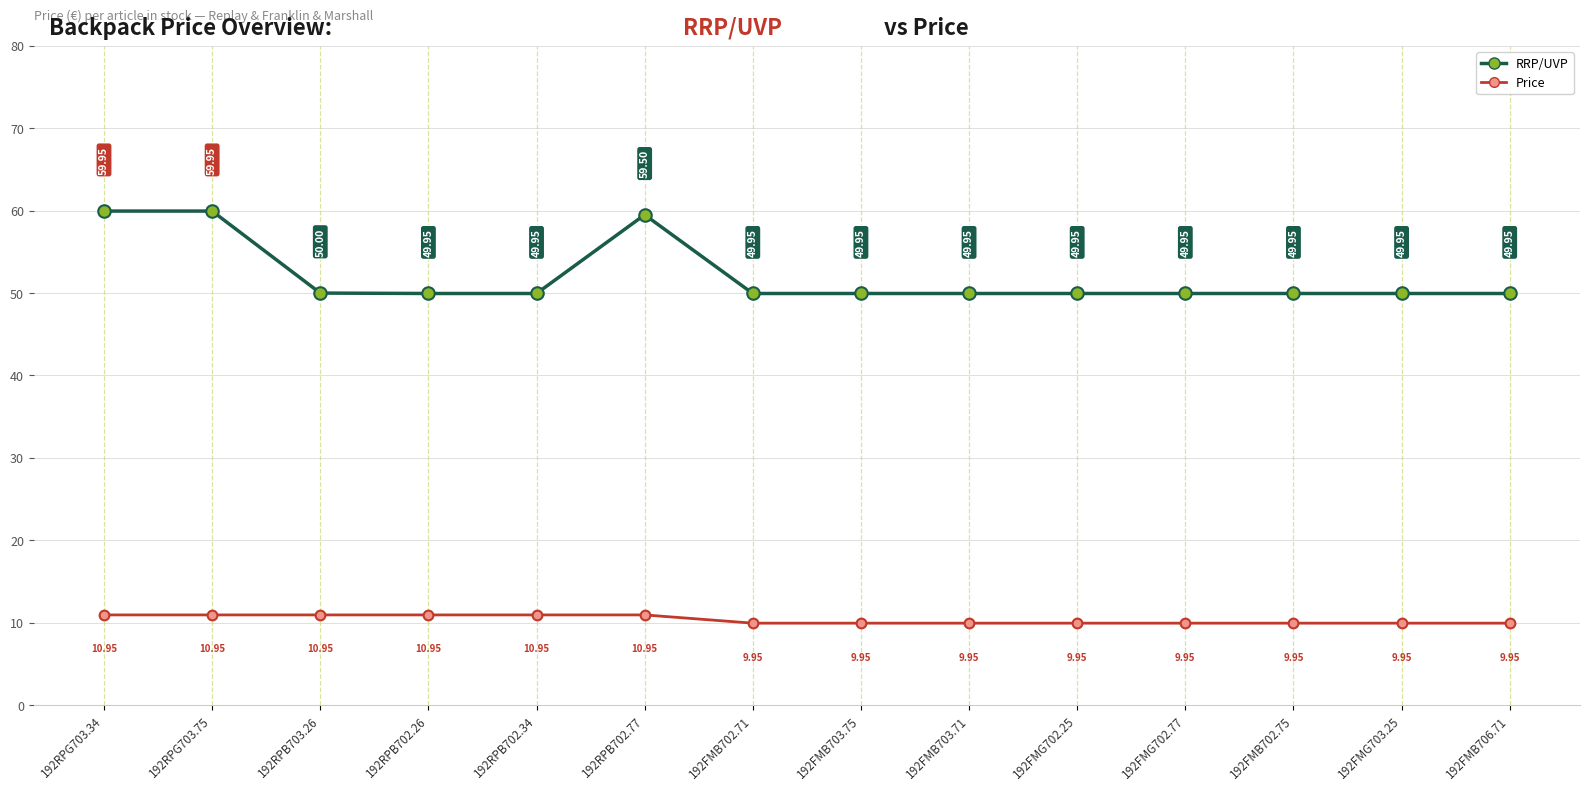

Read the RRP/UVP value at 192RPG703.75.

60.0